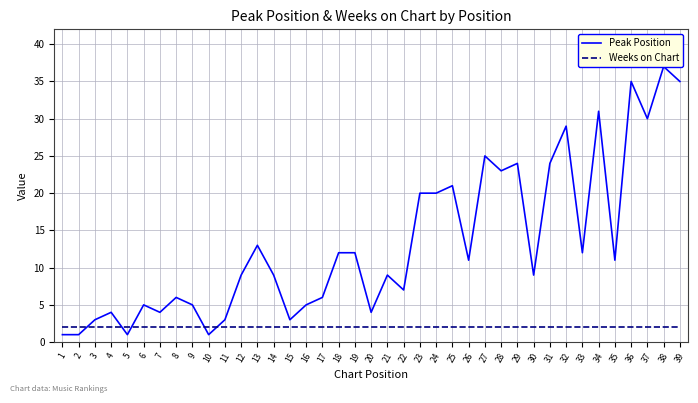

Reading right to left, list all the values displayed in this chart.

Peak Position: 35	37	30	35	11	31	12	29	24	9	24	23	25	11	21	20	20	7	9	4	12	12	6	5	3	9	13	9	3	1	5	6	4	5	1	4	3	1	1
Weeks on Chart: 2	2	2	2	2	2	2	2	2	2	2	2	2	2	2	2	2	2	2	2	2	2	2	2	2	2	2	2	2	2	2	2	2	2	2	2	2	2	2